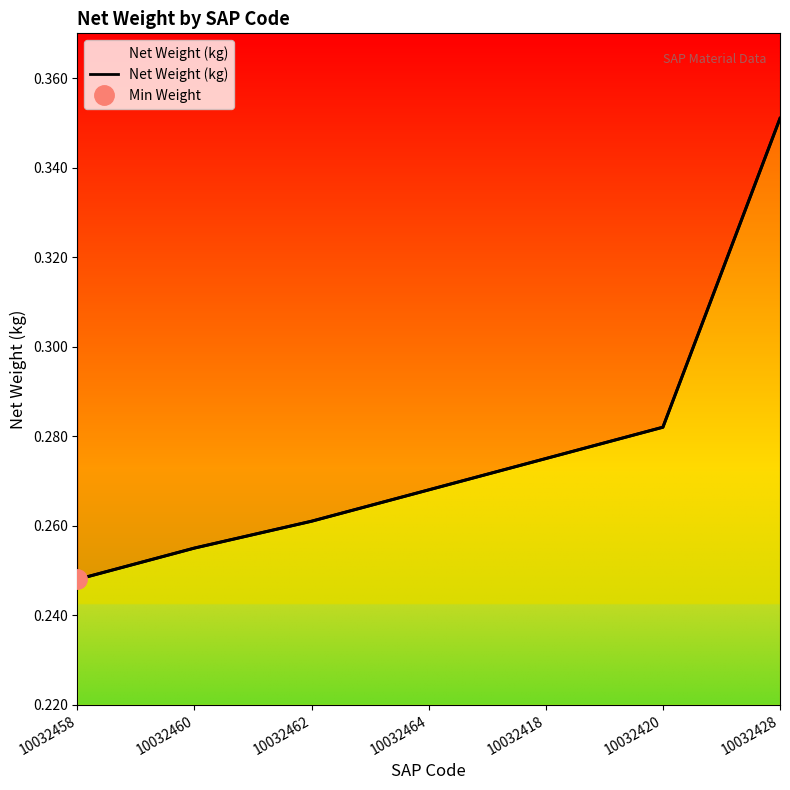

What is the change in value from 10032464 to 10032428?

+0.1